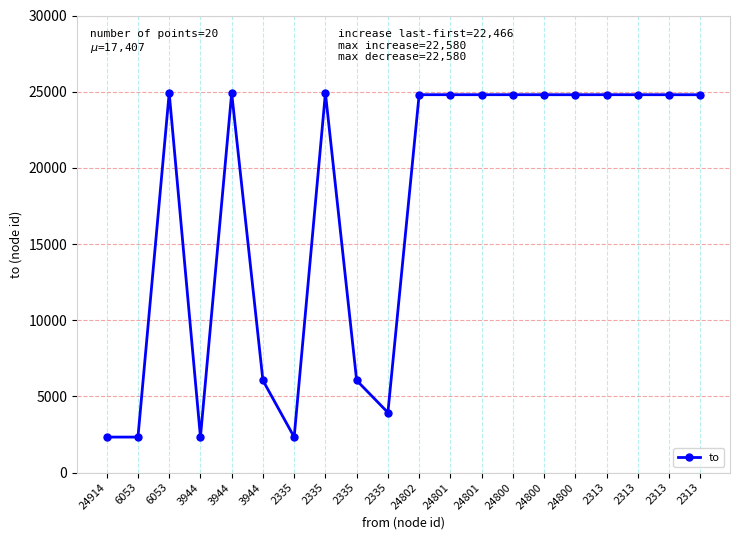

How many lines are shown in the chart?

1